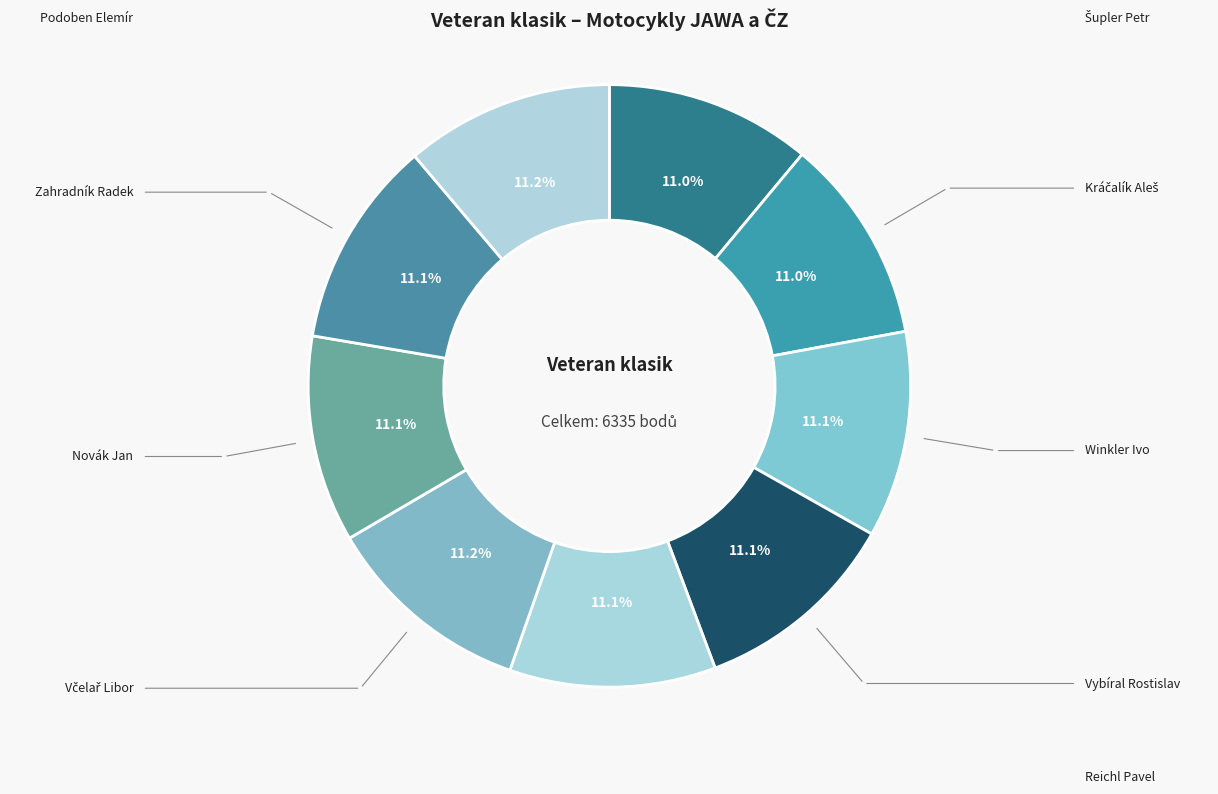

Approximately how many times larger is the value at Šupler Petr compared to Novák Jan?

1.0